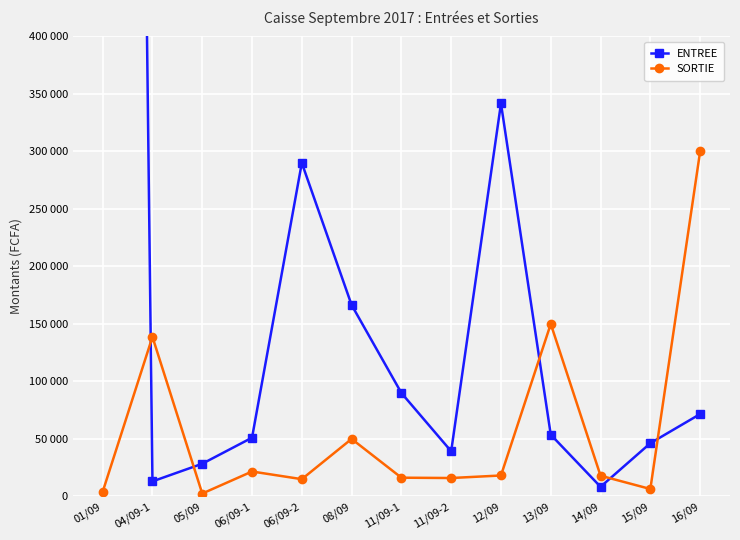

How many values in the ENTREE series exceed 53684?

6